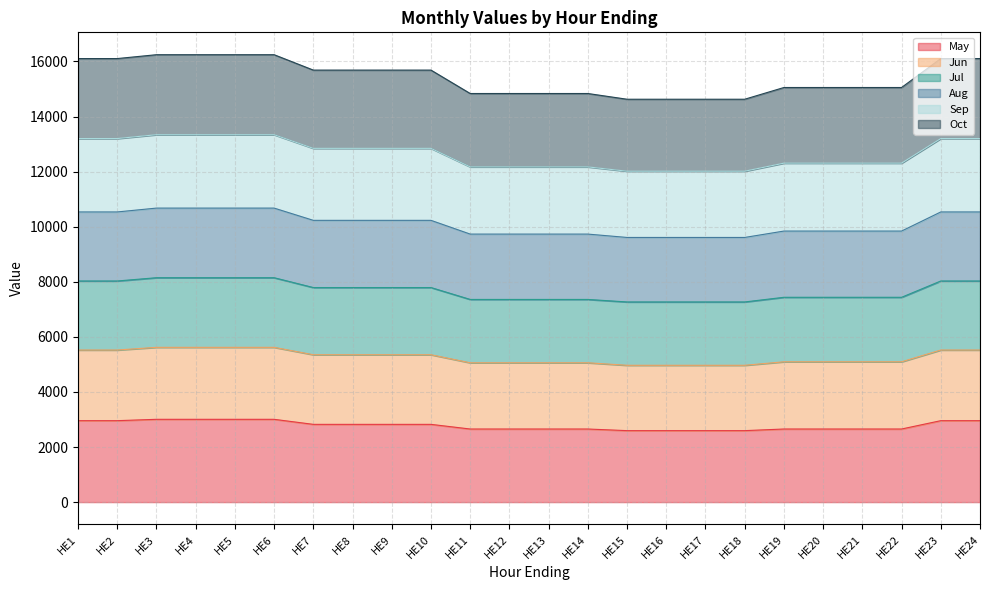

Does the chart display data point markers on the line(s)?

No